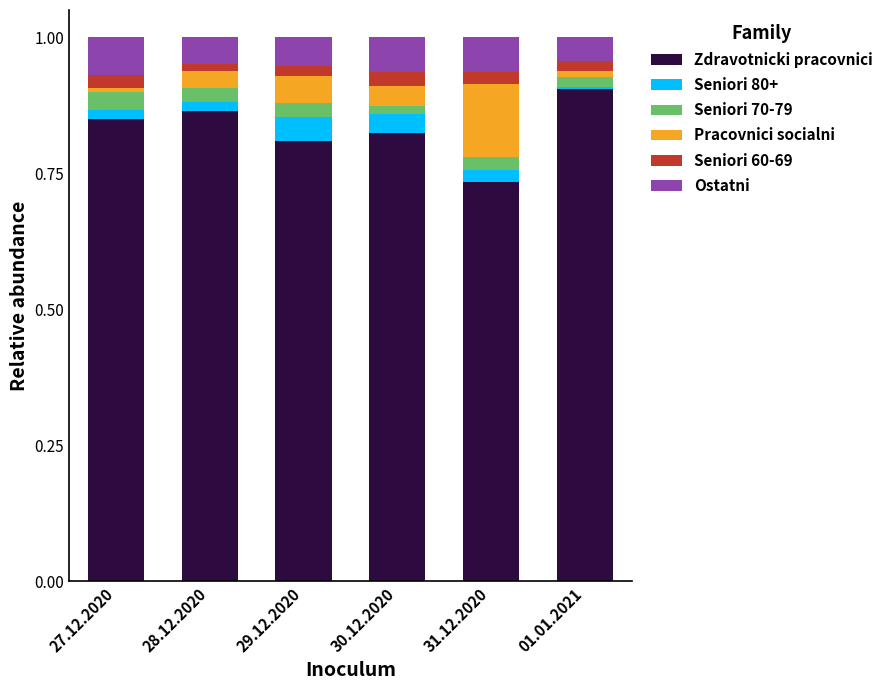

The value of Zdravotnicki pracovnici at 30.12.2020 is 1.1. True or false?

False